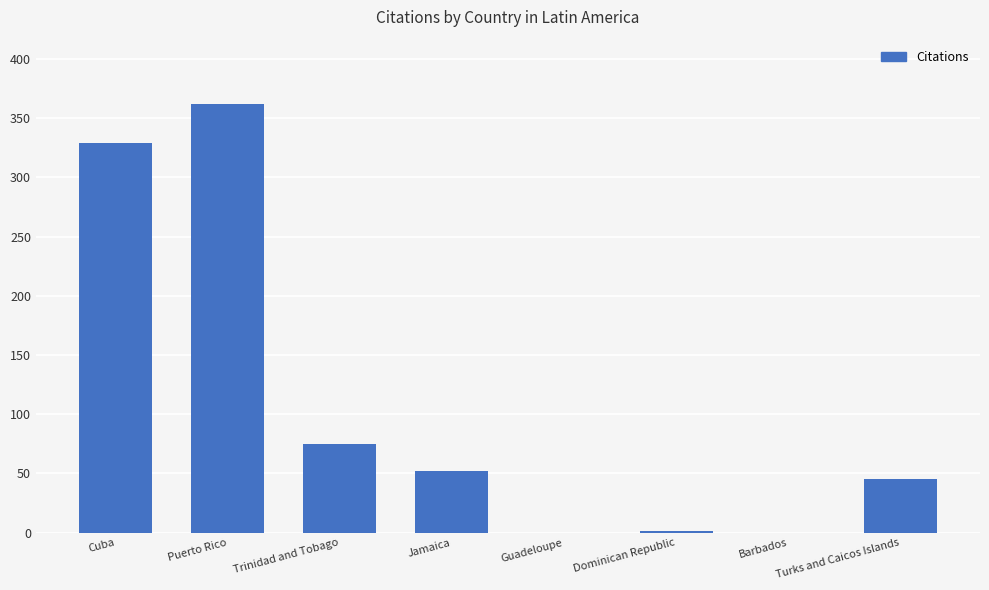

Which category has the highest value across all series?

Puerto Rico